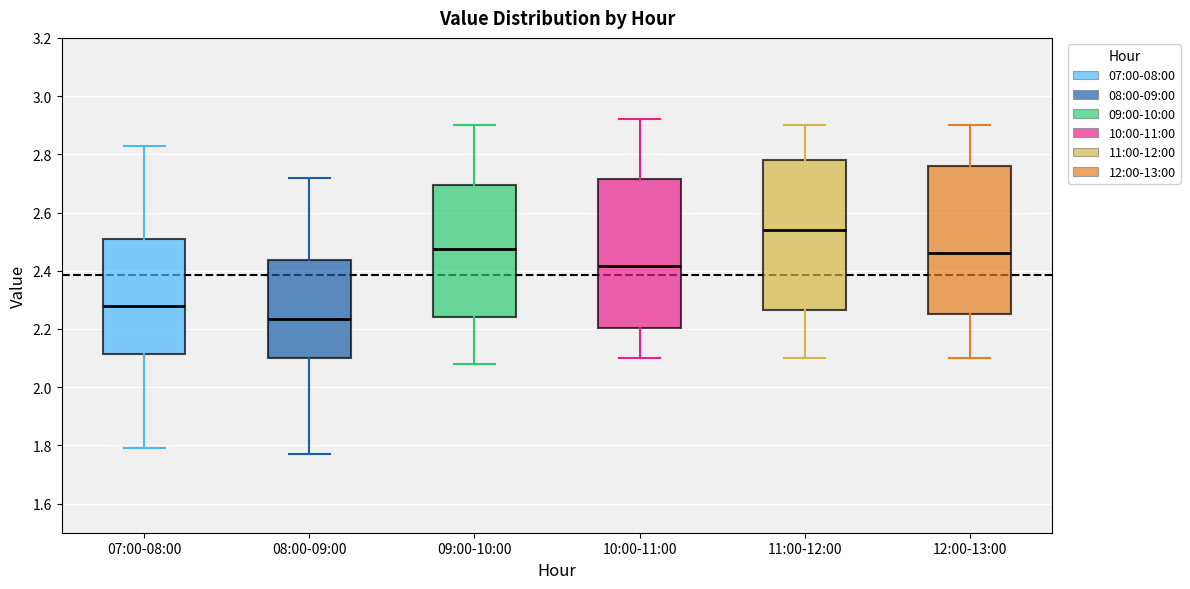

Reading left to right, transcribe this box plot: for each box, give where its median line is, the range the box spans, and where its two whiskers end, as read against the y-axis. The values are not printed on the chart, so give them approximately, as read against the axis.

07:00-08:00: median 2.28, box 2.12 to 2.50, whiskers 1.80 to 2.84
08:00-09:00: median 2.24, box 2.10 to 2.44, whiskers 1.78 to 2.72
09:00-10:00: median 2.48, box 2.24 to 2.70, whiskers 2.08 to 2.90
10:00-11:00: median 2.42, box 2.20 to 2.72, whiskers 2.10 to 2.92
11:00-12:00: median 2.54, box 2.26 to 2.78, whiskers 2.10 to 2.90
12:00-13:00: median 2.46, box 2.26 to 2.76, whiskers 2.10 to 2.90